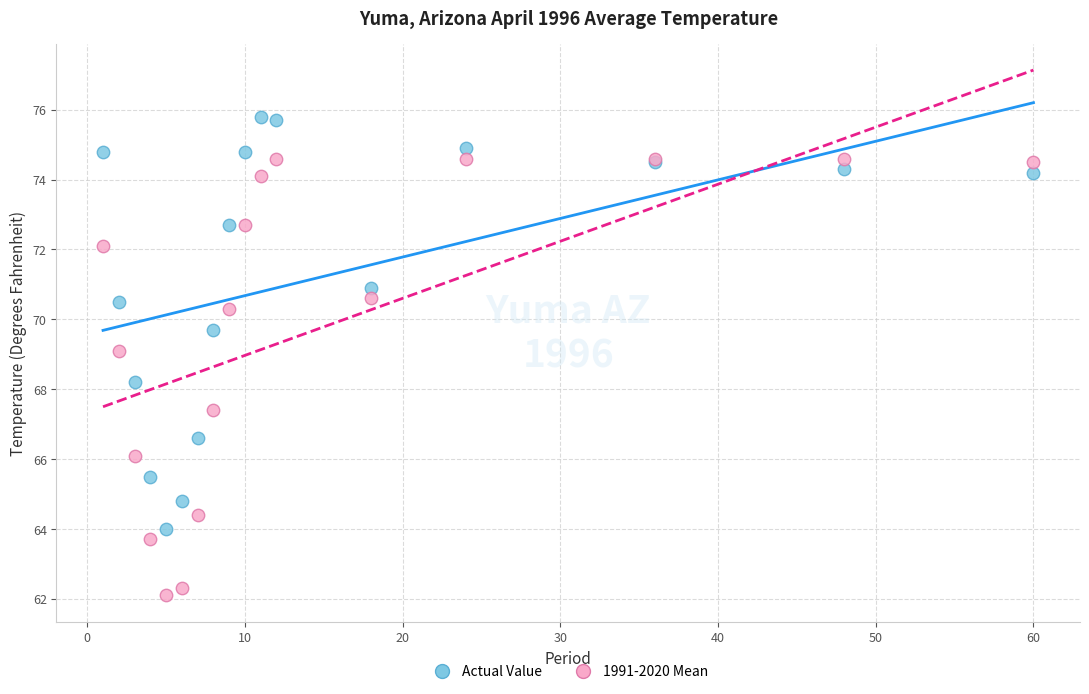

Across all series, what Y value is closest to 68?

68.2